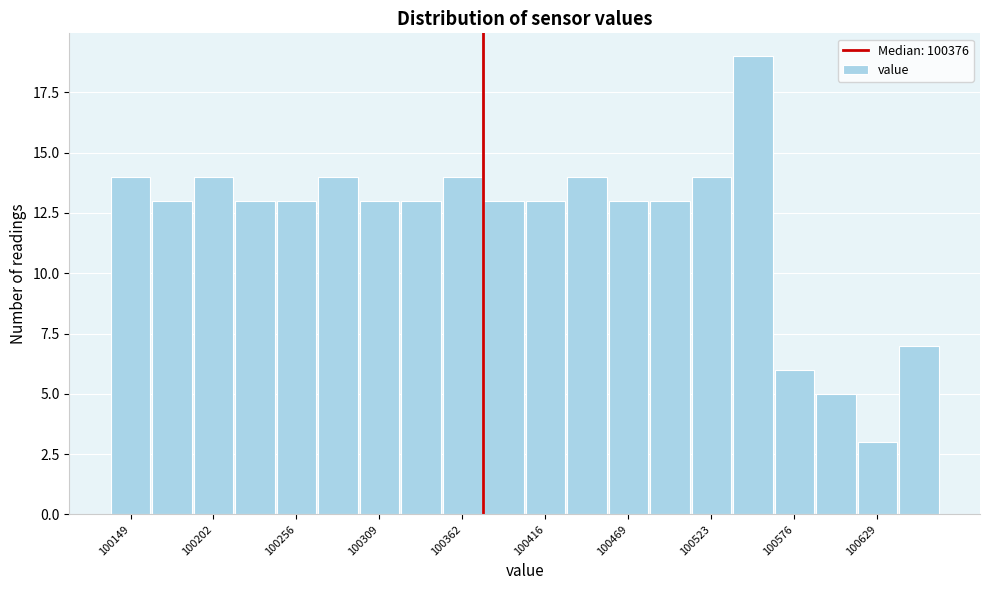

Read against the x-axis, roughly where is the centre of the tallest bar?

100550